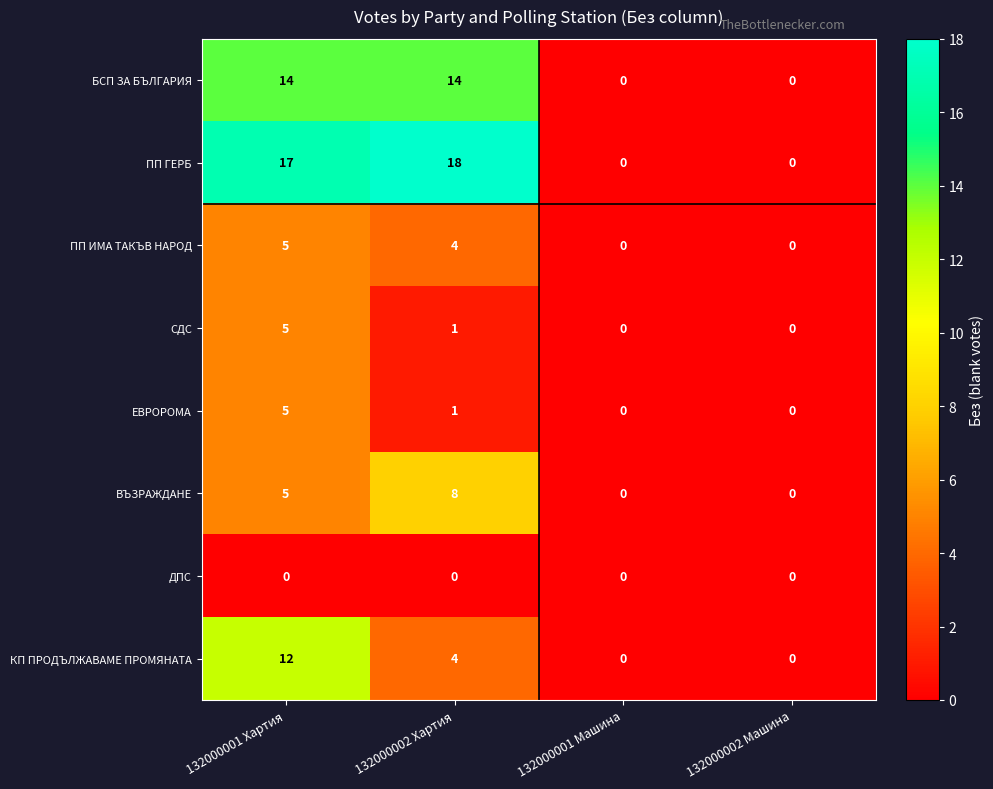

Count the number of categories in the chart.

4